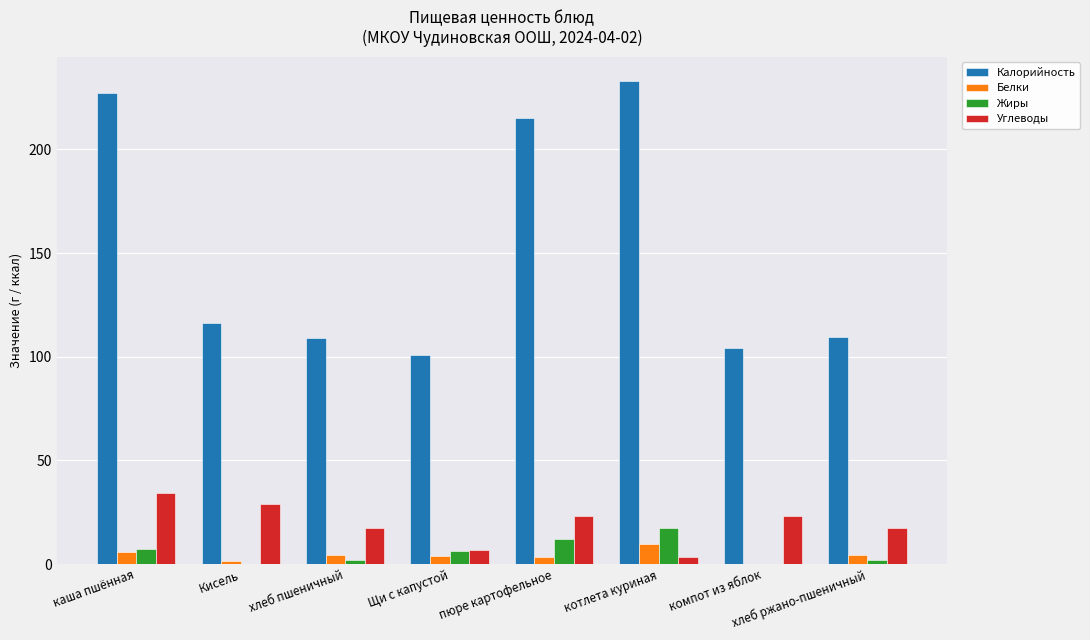

Where does the Белки series first go above 4?

каша пшённая